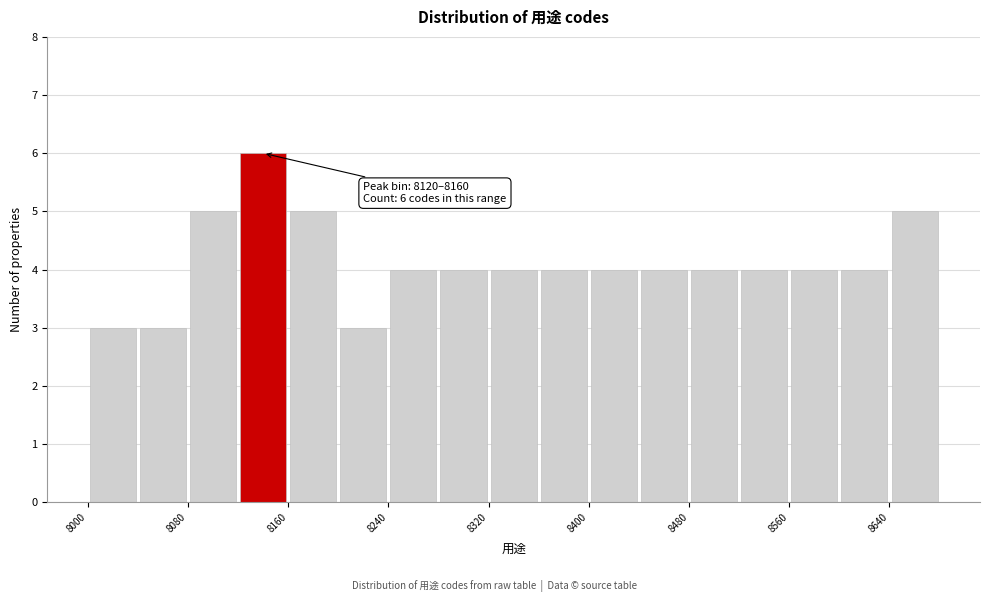

Over which range of the x-axis is the bar tallest?

8120 to 8160